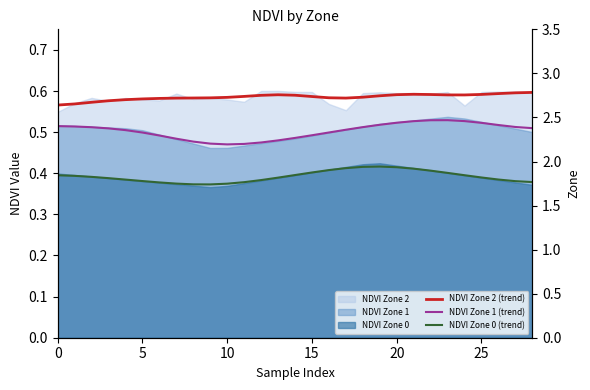

How many categories are shown in the chart?

29